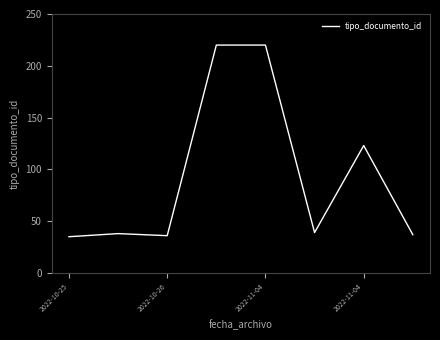

Reading left to right, what are all the values shown in this chart?

35	38	36	220	220	39	123	37